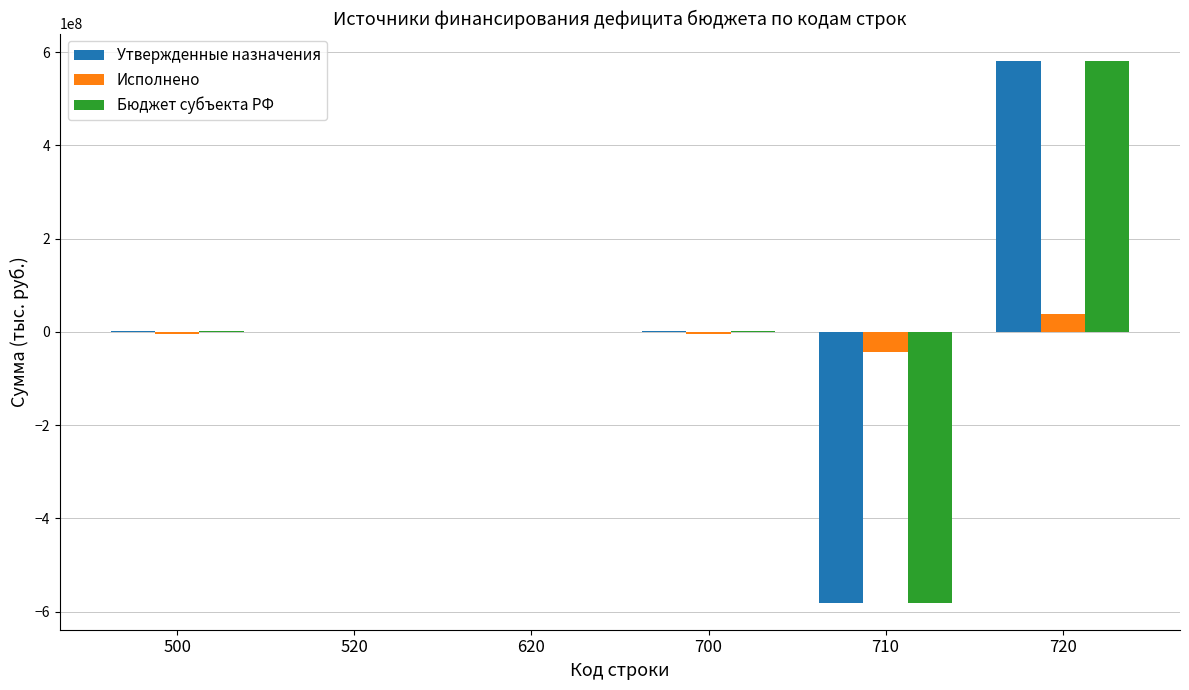

At which category is the sum across all series the highest?

720